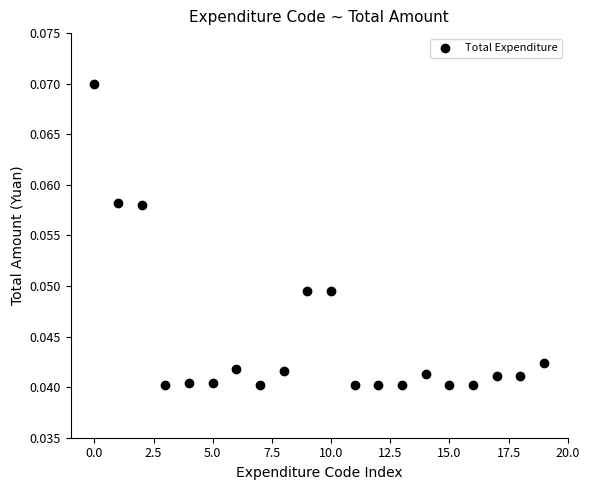

How many data points are displayed?

20